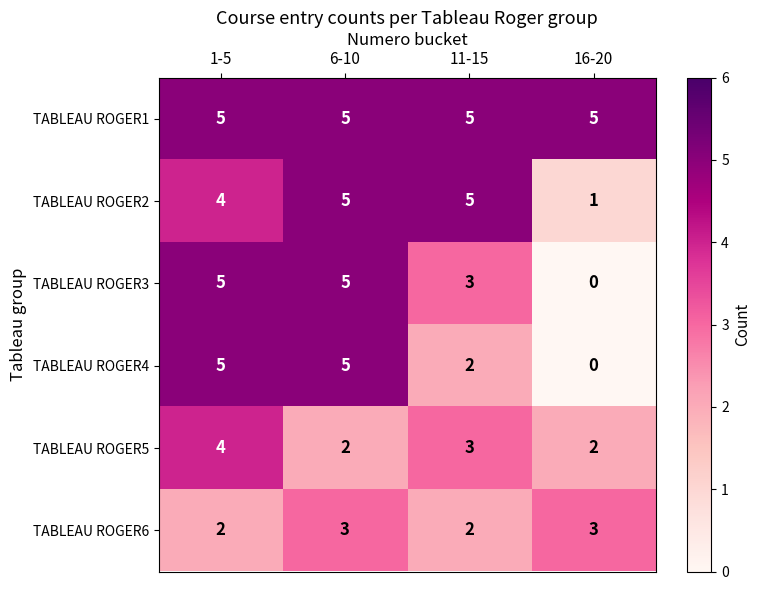

Which series changed the most between 6-10 and 11-15?

TABLEAU ROGER4